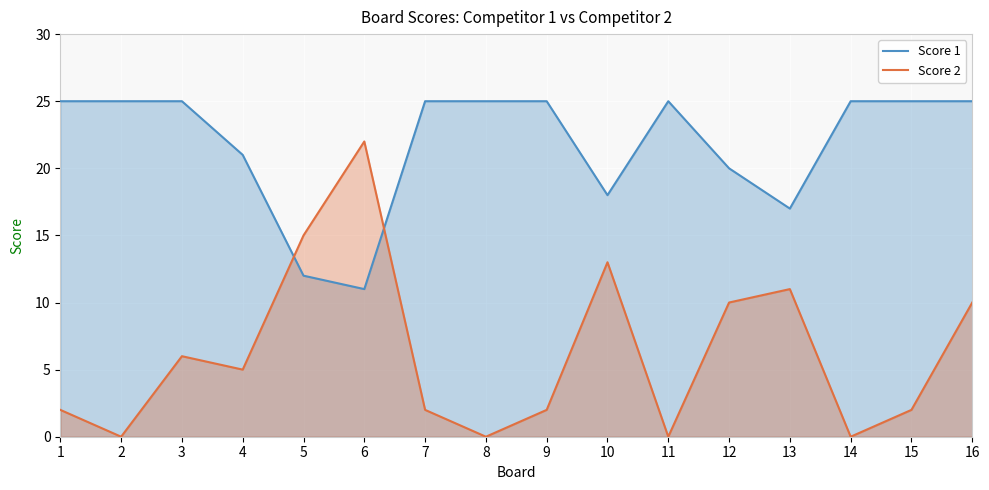

What are all the series names shown in the legend?

Score 1, Score 2